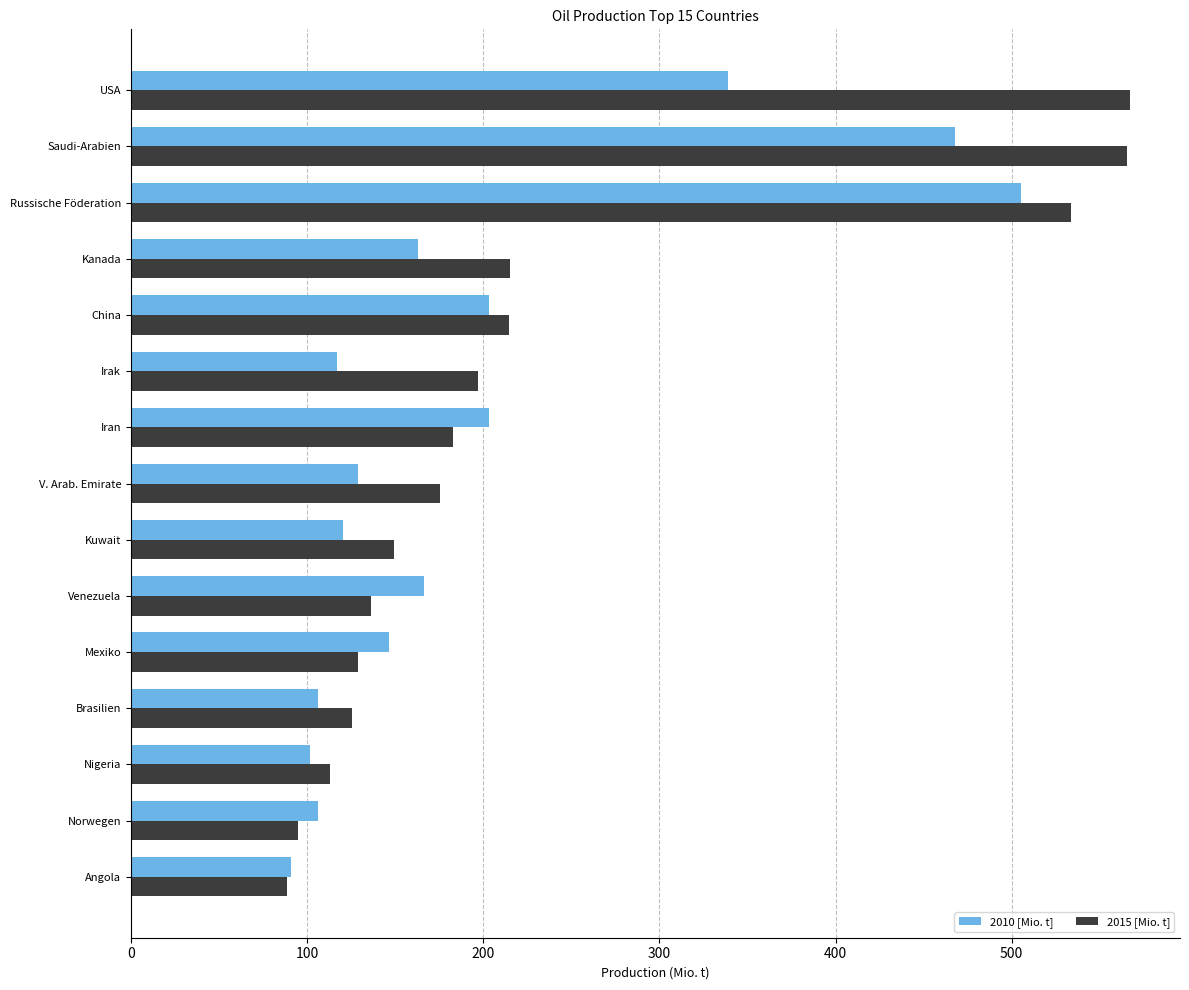

Which series has the largest total across all categories?

2015 [Mio. t]